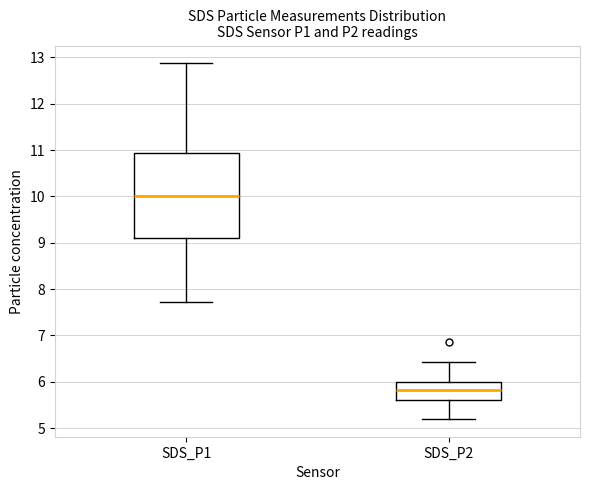

Reading left to right, read every box against the y-axis: the position of its median line, the range the box covers, and the ends of its whiskers. The values are not printed on the chart, so give them approximately, as read against the axis.

SDS_P1: median 10.0, box 9.1 to 10.9, whiskers 7.7 to 12.9
SDS_P2: median 5.8, box 5.6 to 6.0, whiskers 5.2 to 6.4